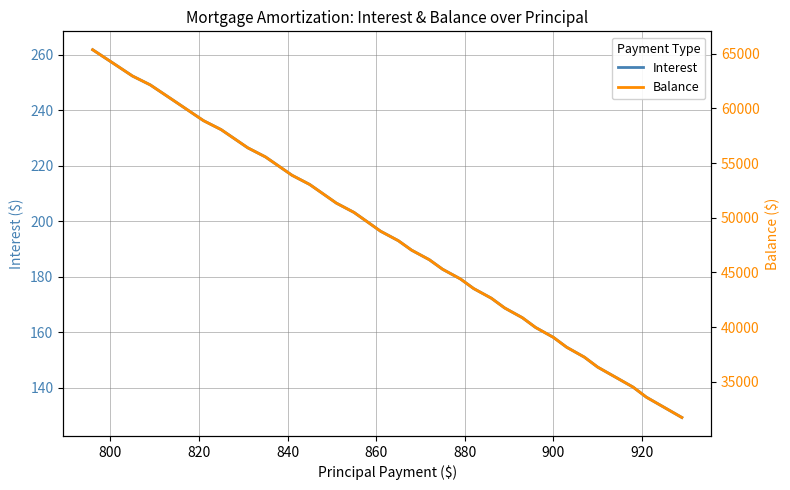

What is the maximum value for Balance?

65361